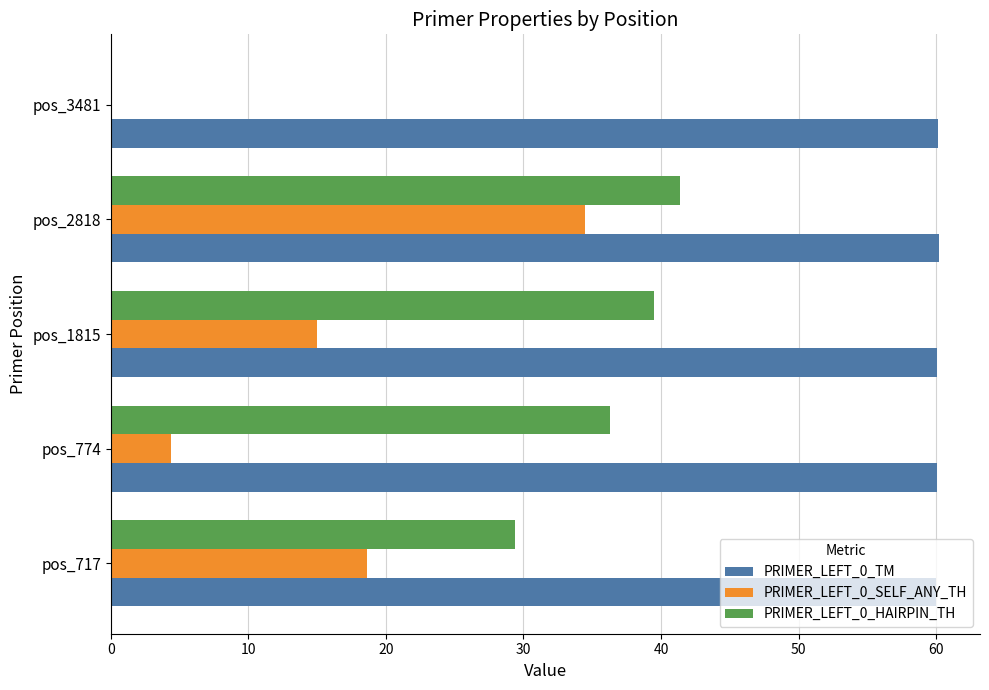

The value of PRIMER_LEFT_0_TM at pos_774 is 15.4. True or false?

False